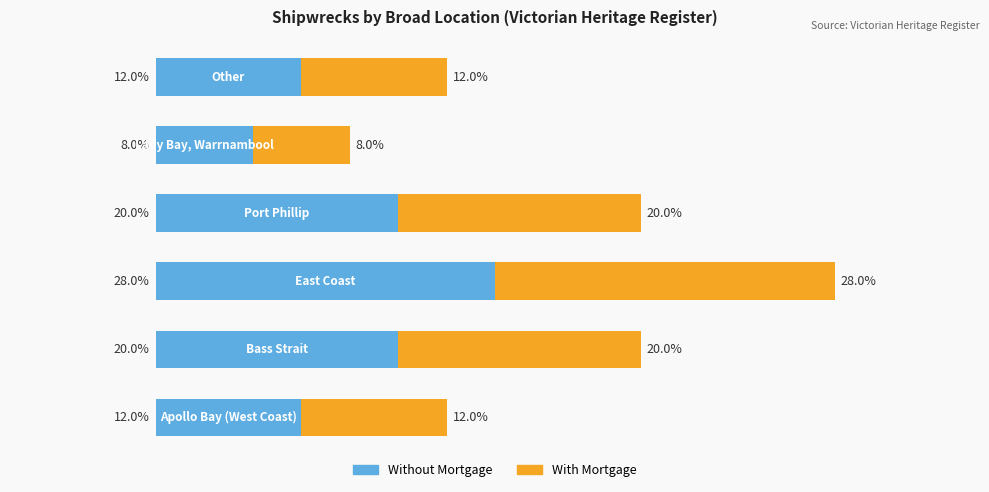

What is the highest value of the Without Mortgage series?

28.0